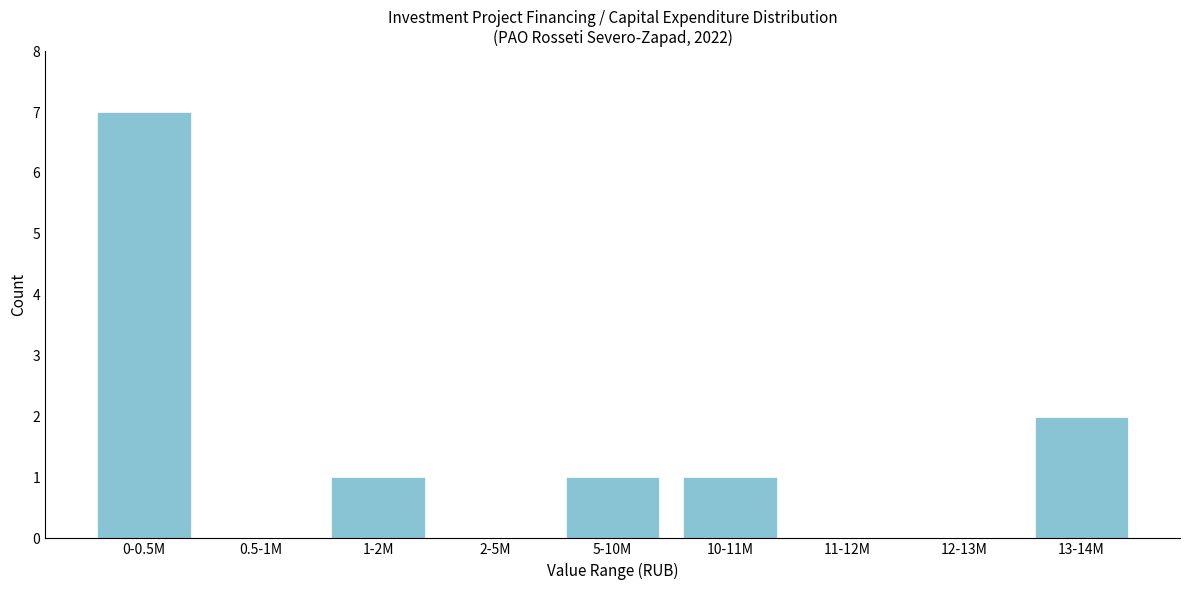

Reading left to right, extract all data points from this chart.

0-0.5M=7	0.5-1M=0	1-2M=1	2-5M=0	5-10M=1	10-11M=1	11-12M=0	12-13M=0	13-14M=2